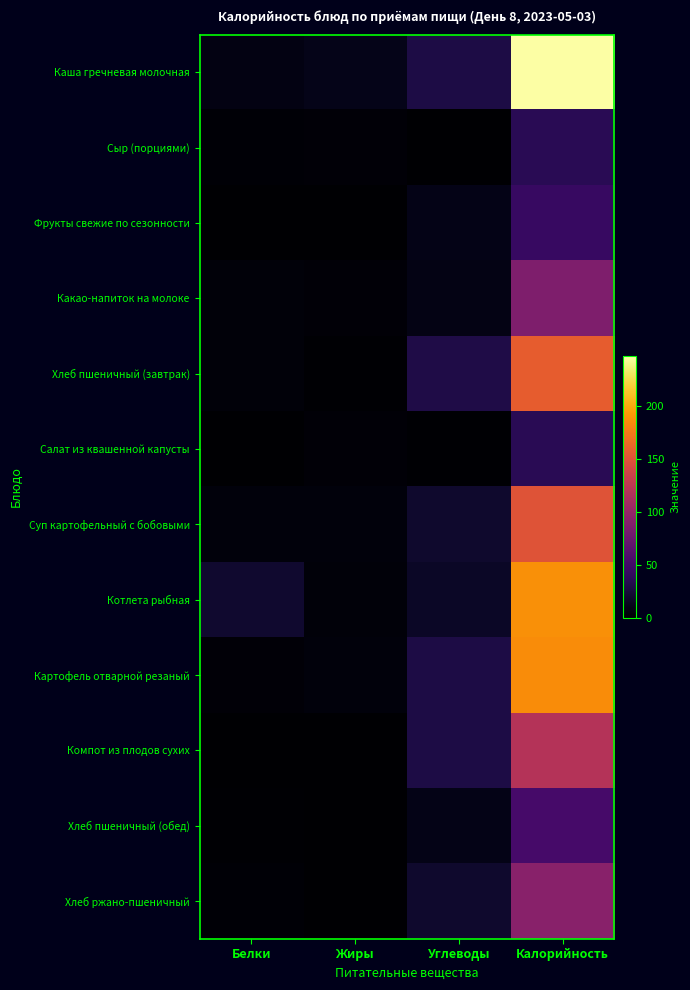

What is the greatest value displayed?

247.4